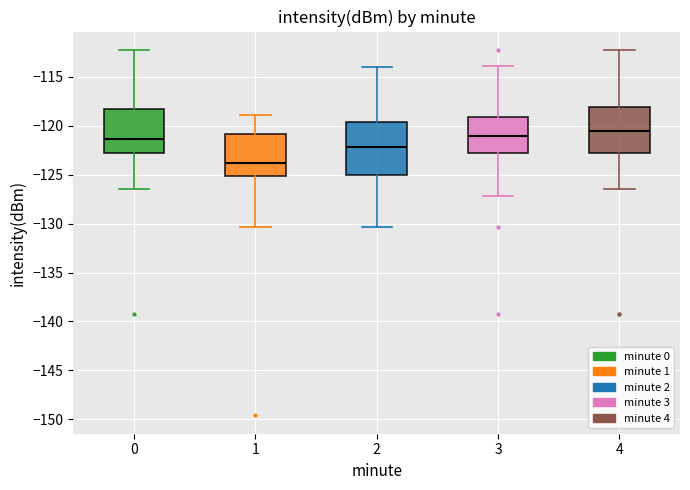

Reading left to right, read every box against the y-axis: the position of its median line, the range the box covers, and the ends of its whiskers. The values are not printed on the chart, so give them approximately, as read against the axis.

0: median -121.5, box -123.0 to -118.5, whiskers -126.5 to -112.0
1: median -124.0, box -125.0 to -121.0, whiskers -130.5 to -119.0
2: median -122.0, box -125.0 to -119.5, whiskers -130.5 to -114.0
3: median -121.0, box -123.0 to -119.0, whiskers -127.0 to -114.0
4: median -120.5, box -123.0 to -118.0, whiskers -126.5 to -112.0